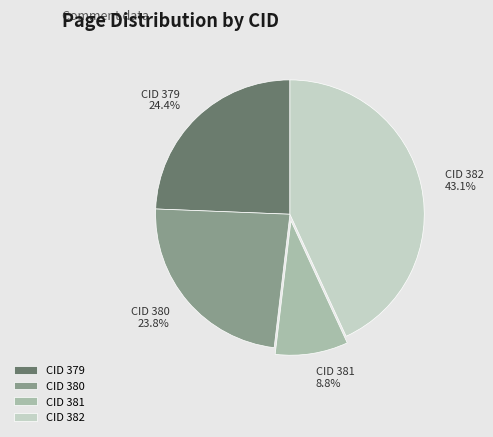

Which category has the biggest portion of the pie?

CID 382